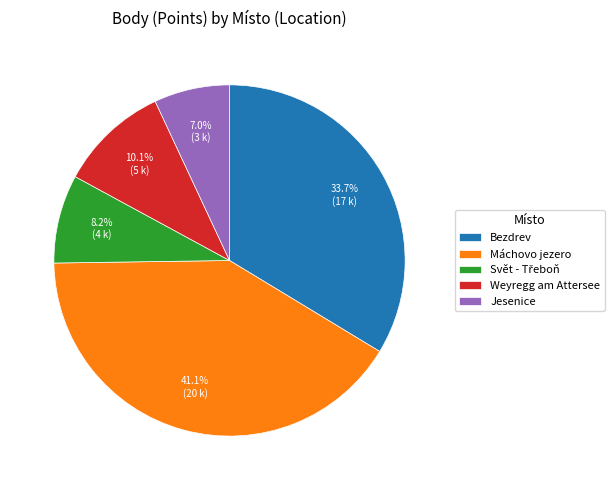

Is there any slice that represents more than half of the pie?

No